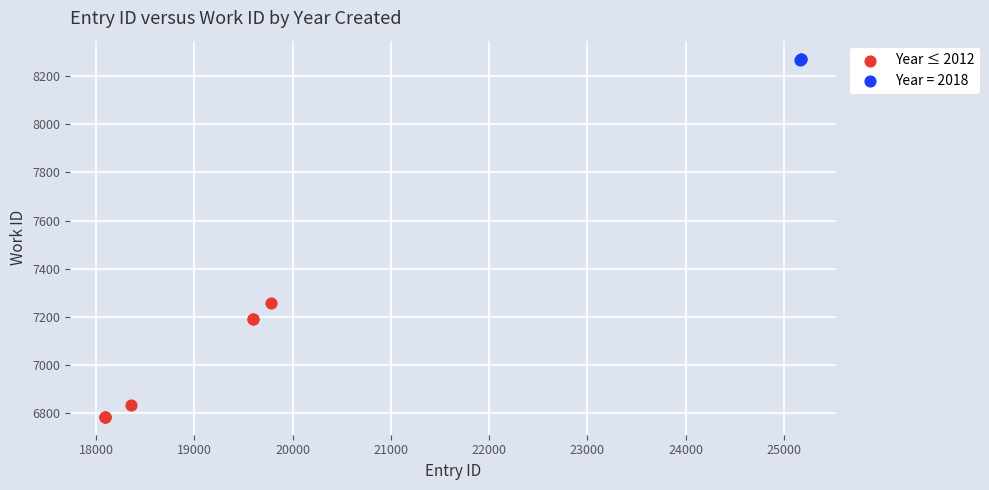

Which series has the largest Y range (max minus min)?

Year ≤ 2012